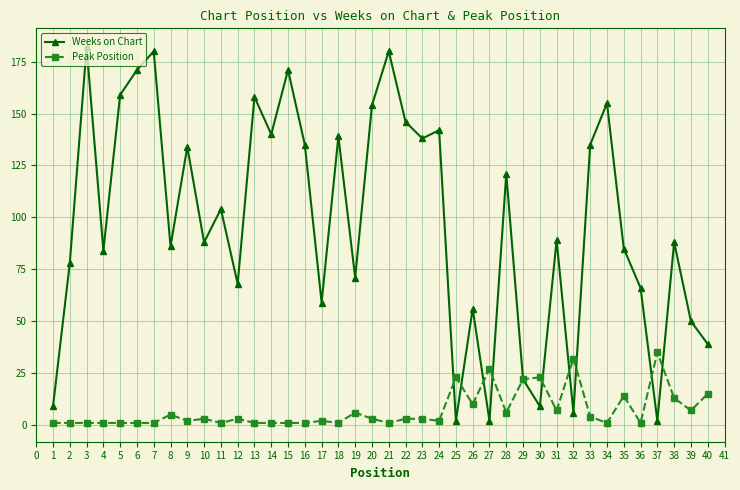

List the series in order of their peak value, highest first.

Weeks on Chart, Peak Position